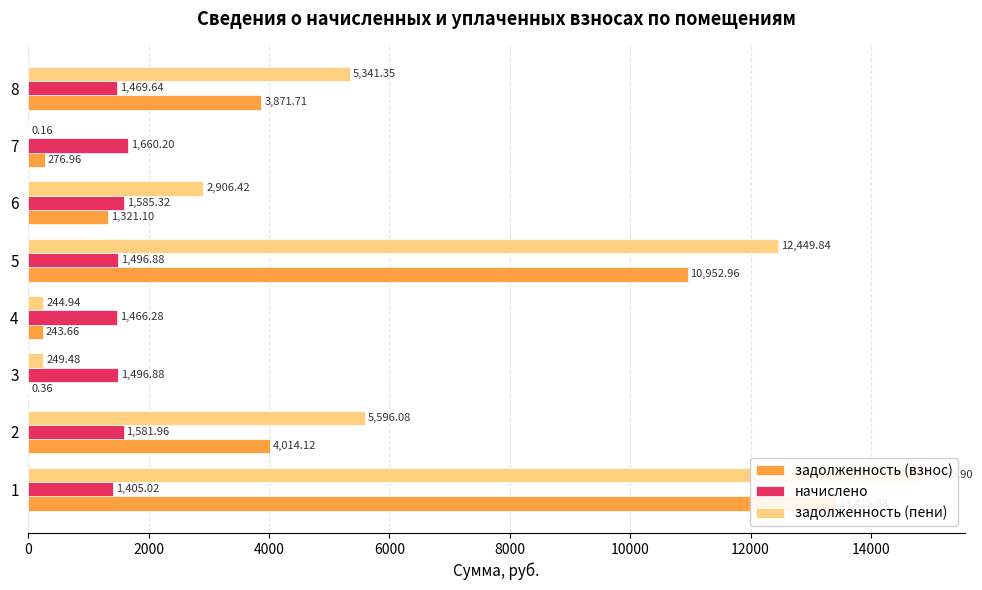

How many distinct data groups are displayed?

3